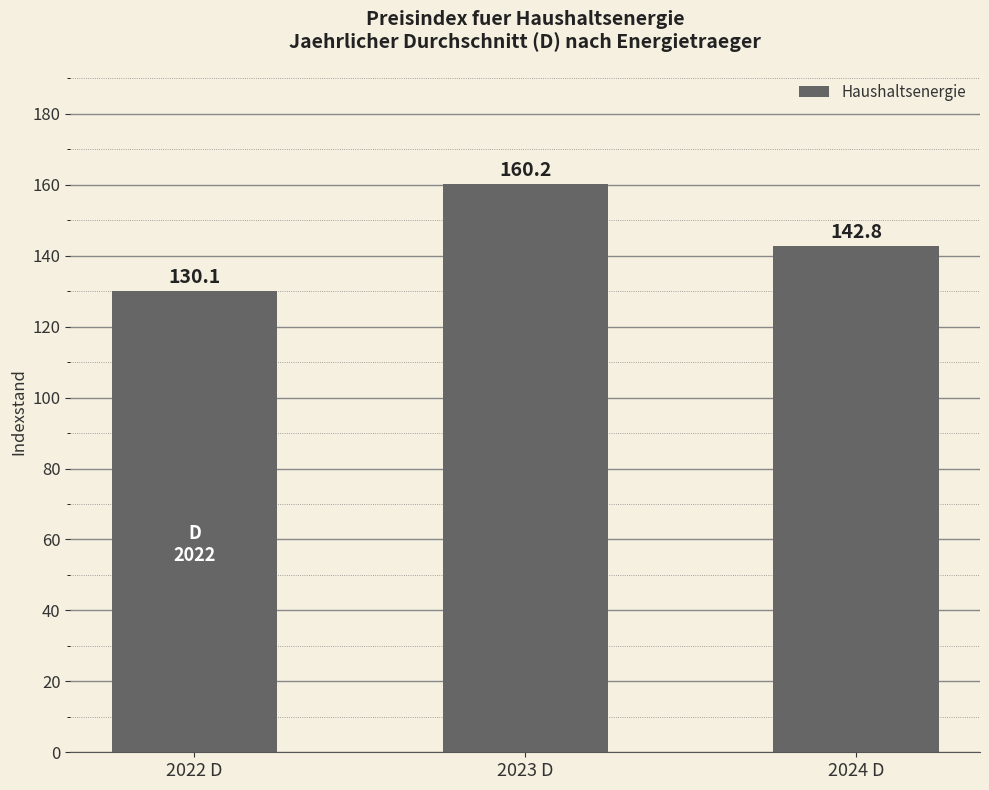

Count the number of categories in the chart.

3